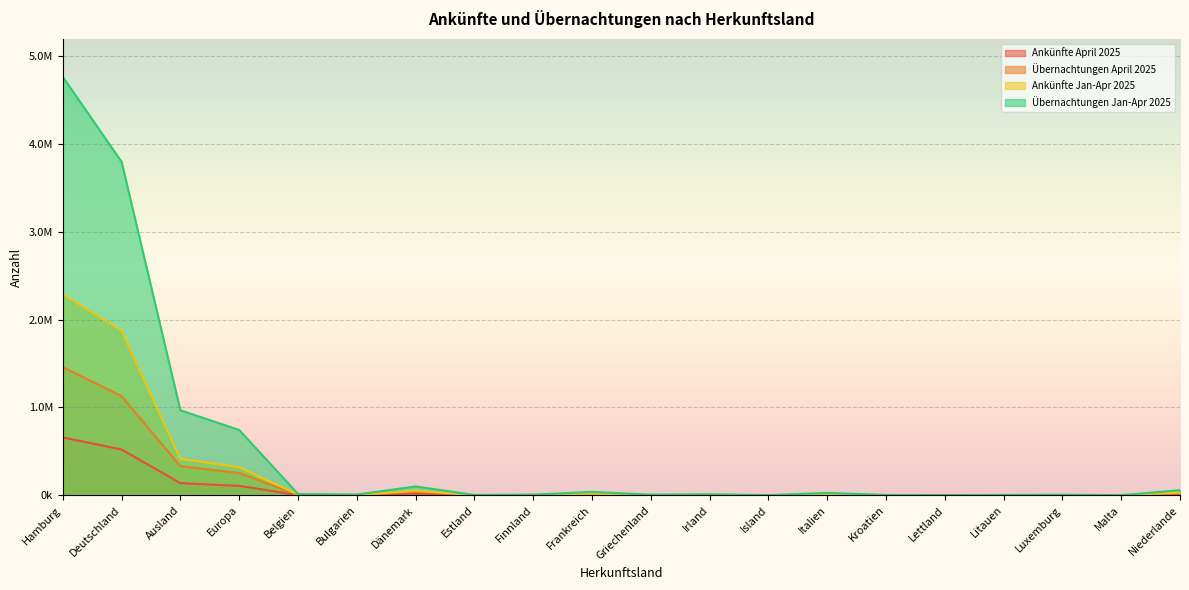

True or false: Ankünfte Jan-Apr 2025 has more than 2 points higher than both neighbors.

True